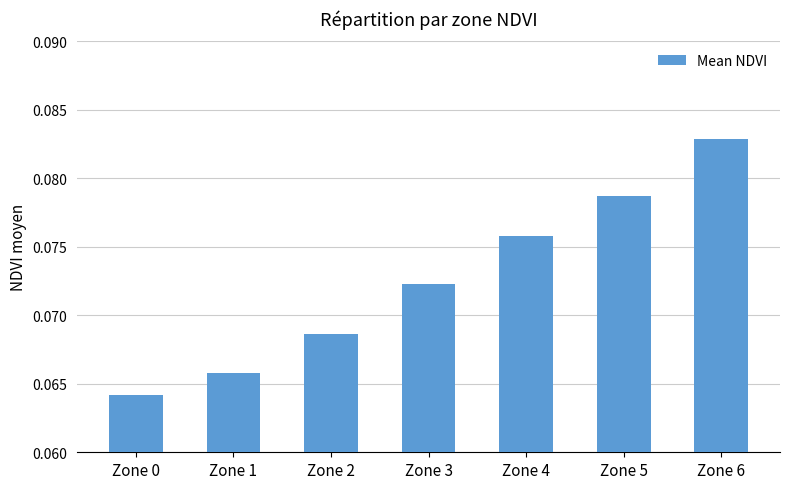

Which label corresponds to the smallest value in the chart?

Zone 0